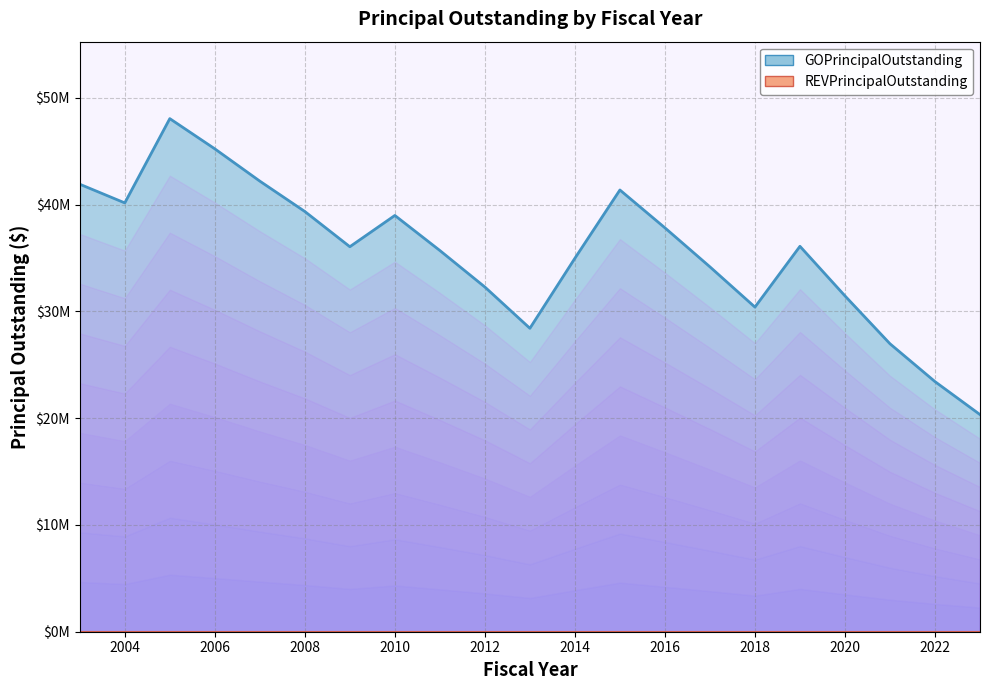

Where is the first local minimum?

2004